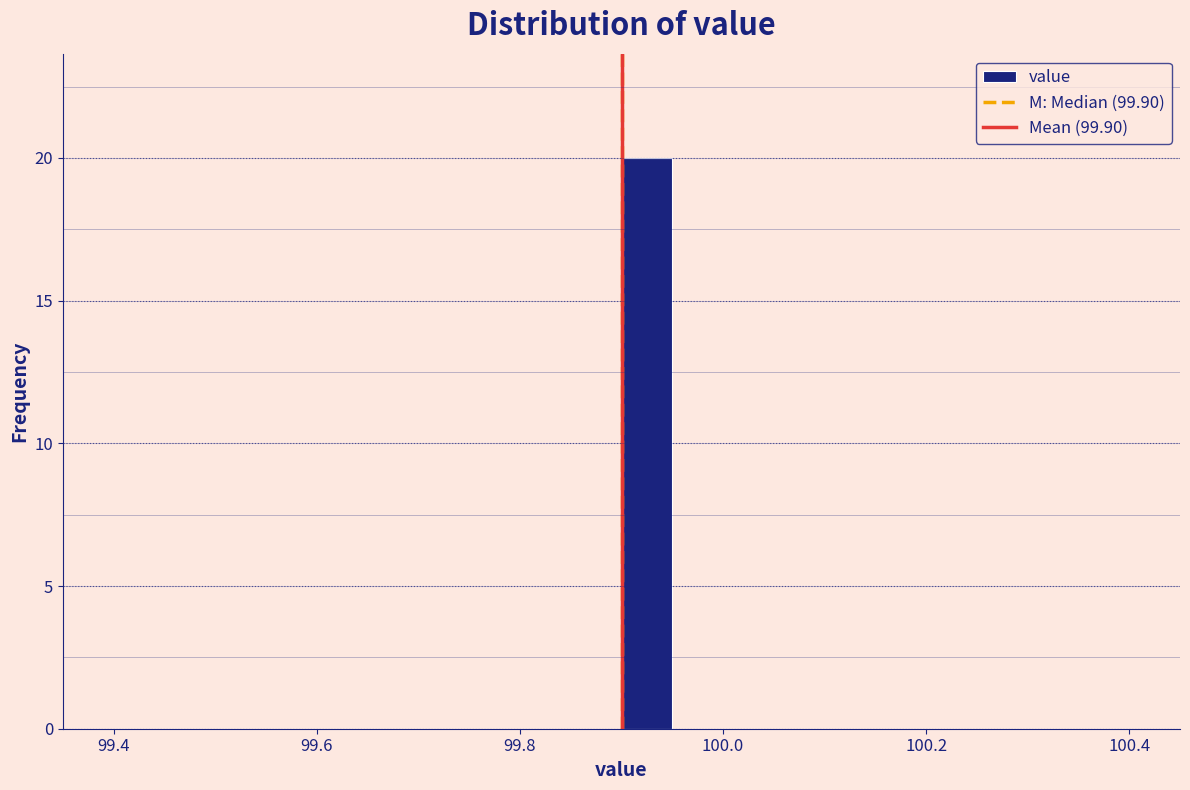

Around what value on the x-axis is the tallest bar? Give the approximate position of its centre, as read against the axis.

99.92